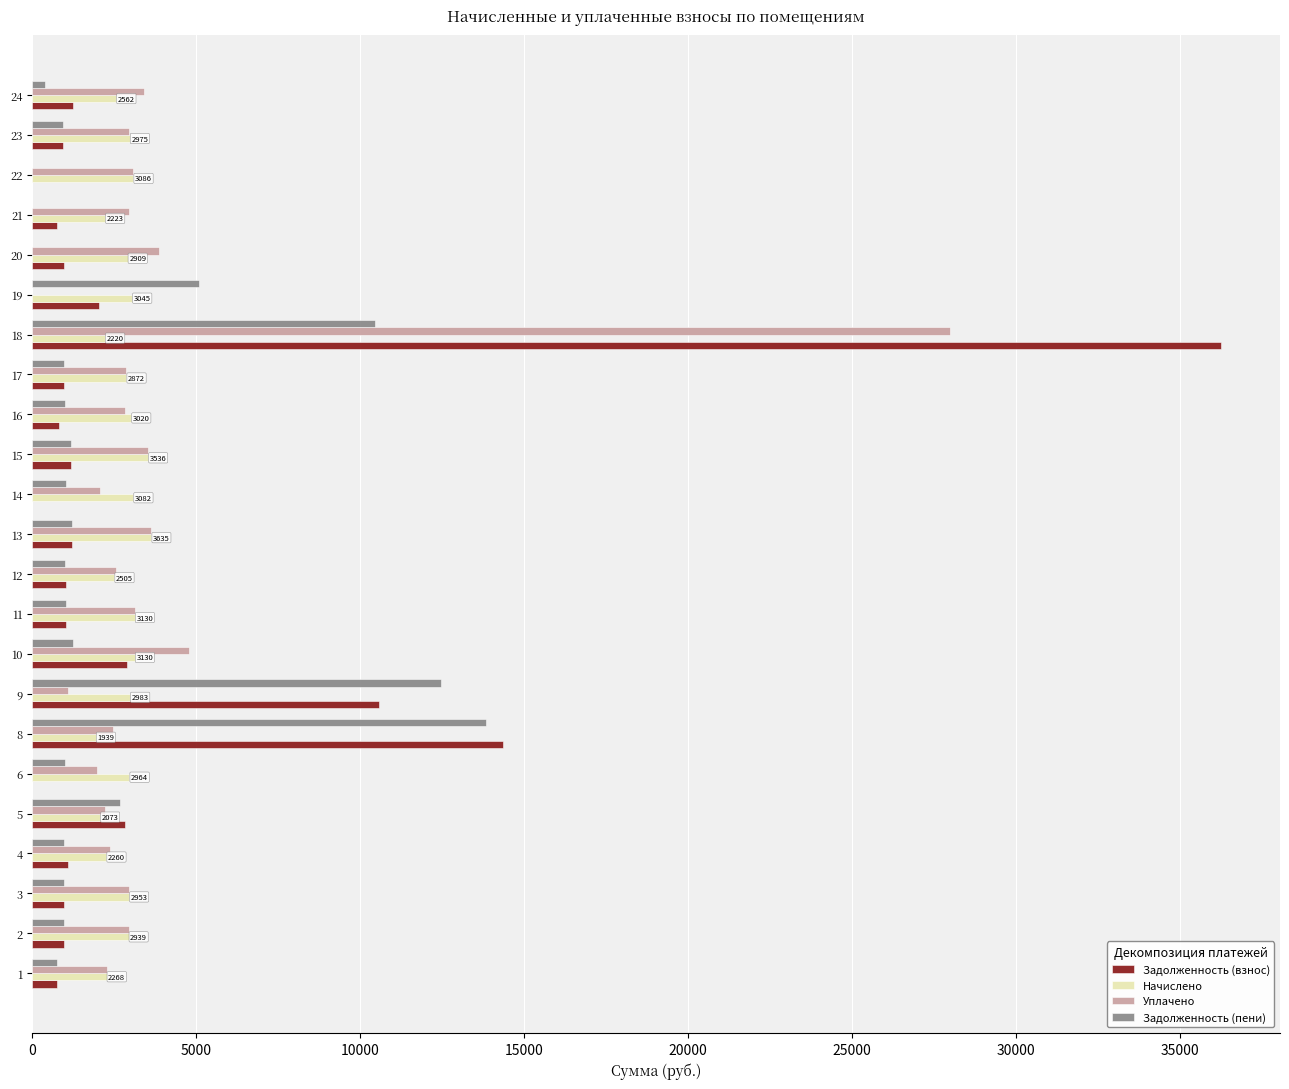

How many series are shown in this chart?

4